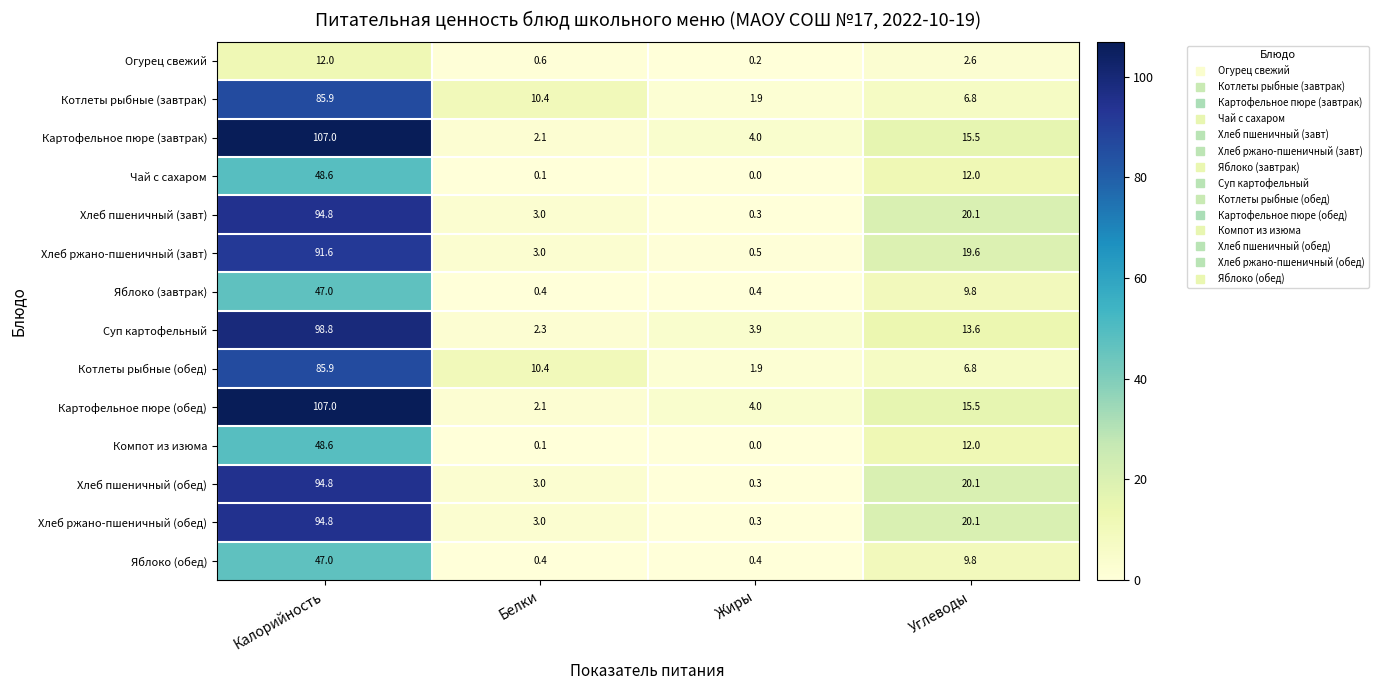

What is the difference between the Хлеб ржано-пшеничный (обед) values at Углеводы and Жиры?

19.8